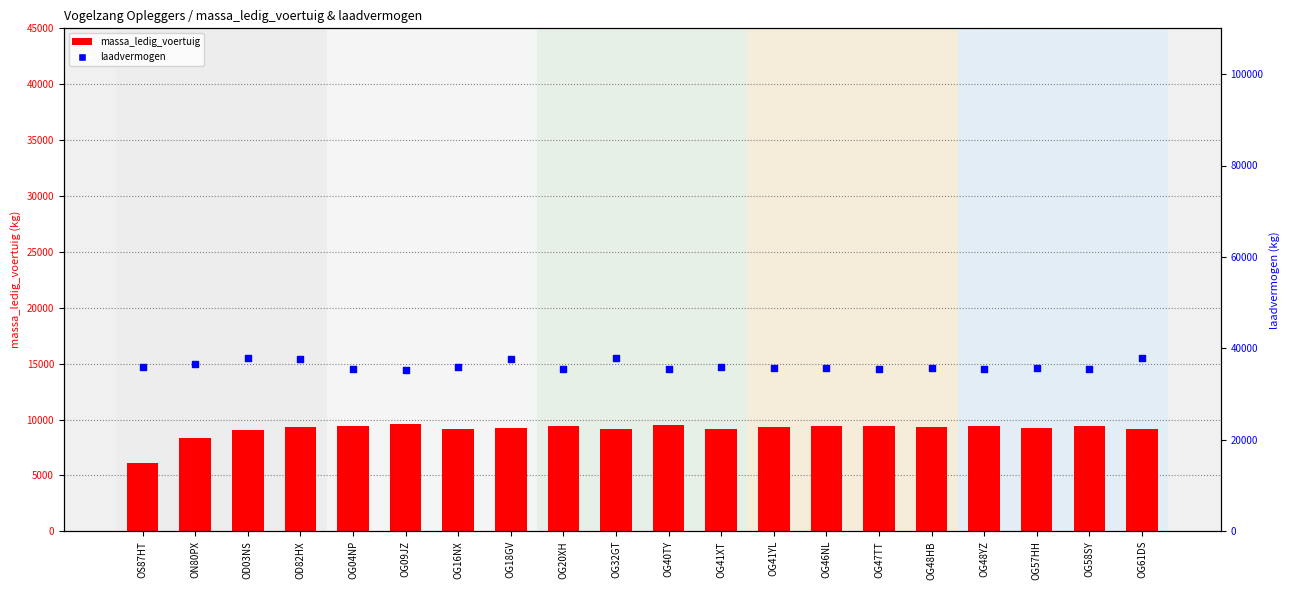

Which series has the largest total across all categories?

laadvermogen